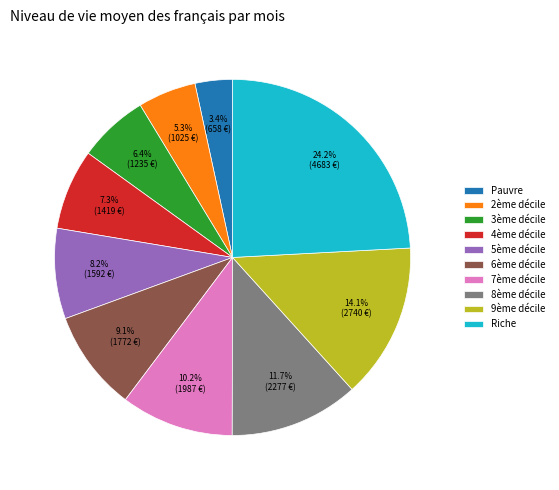

Is 6ème décile the majority of the pie?

No